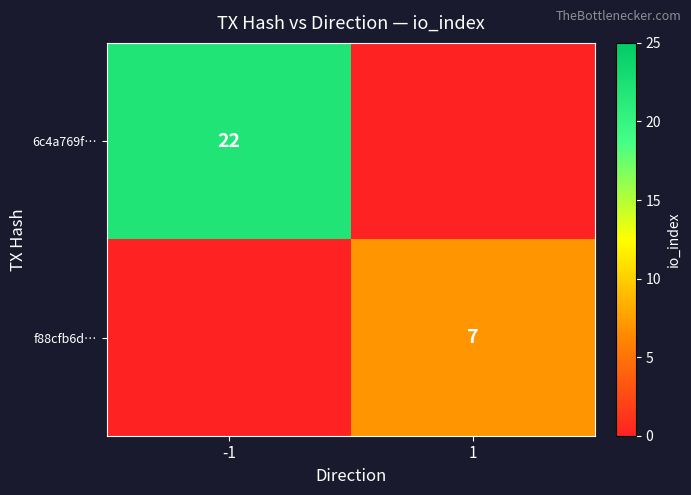

Is it true that f88cfb6d… equals 7 at 1?

True